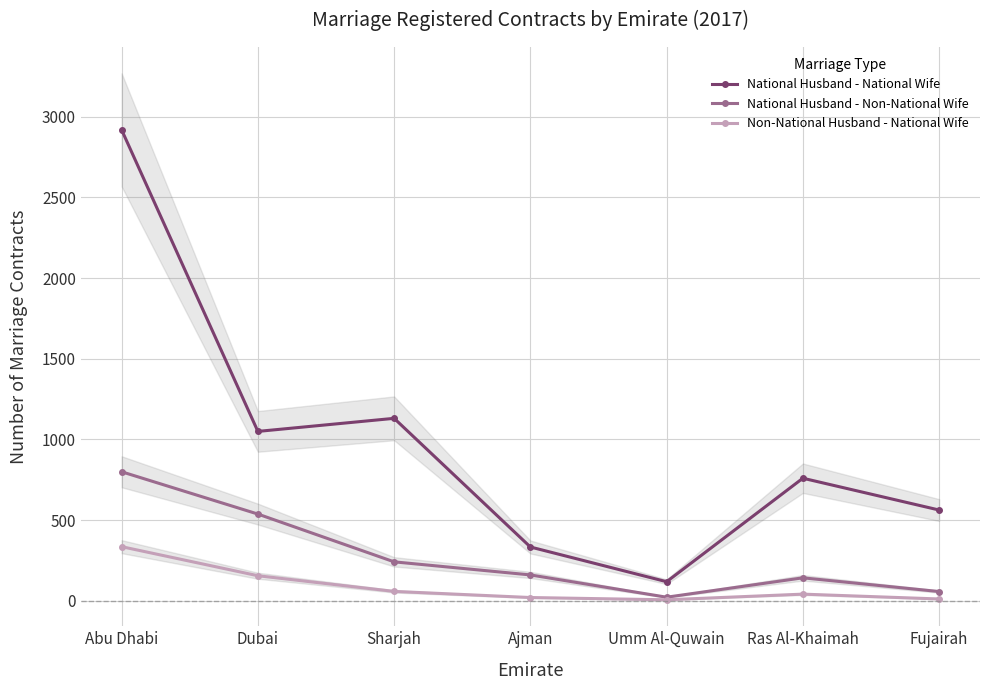

What is the highest value of the National Husband - National Wife series?

2918